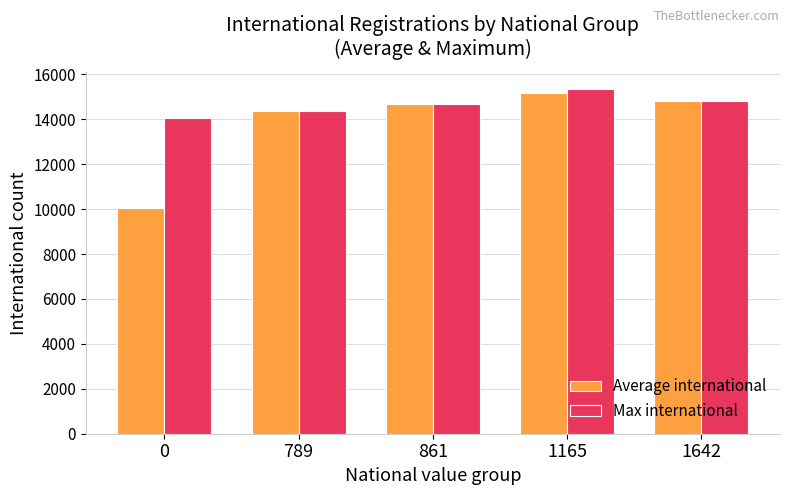

What is the value of the Average international bar at the 5th from the left?

14793.0